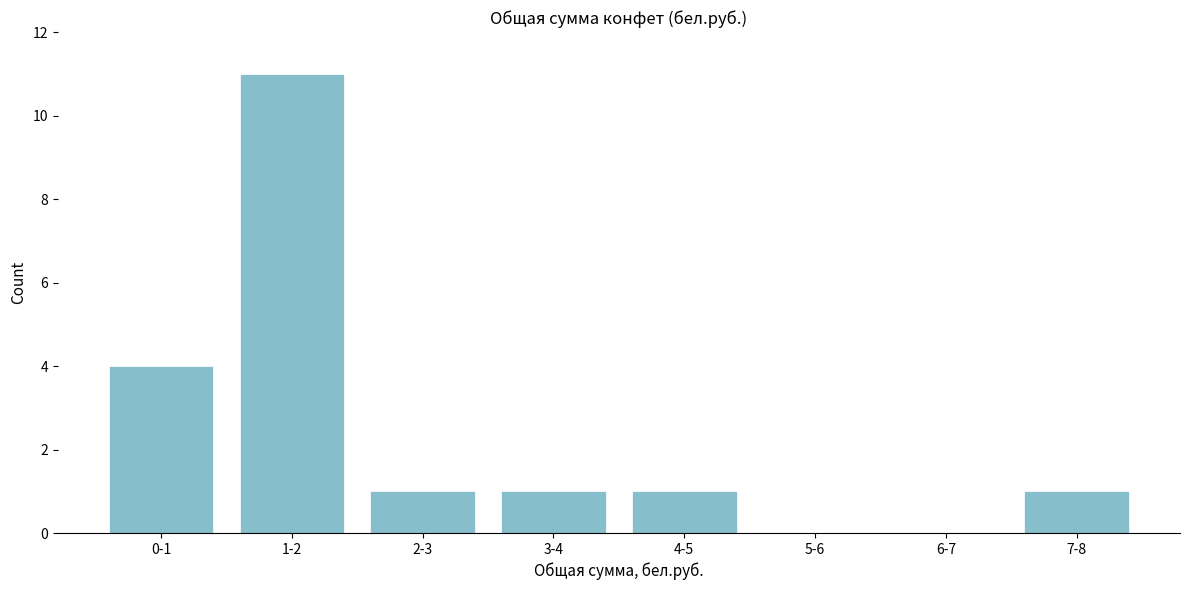

Reading right to left, transcribe all the data shown in this chart.

7-8=1	6-7=0	5-6=0	4-5=1	3-4=1	2-3=1	1-2=11	0-1=4